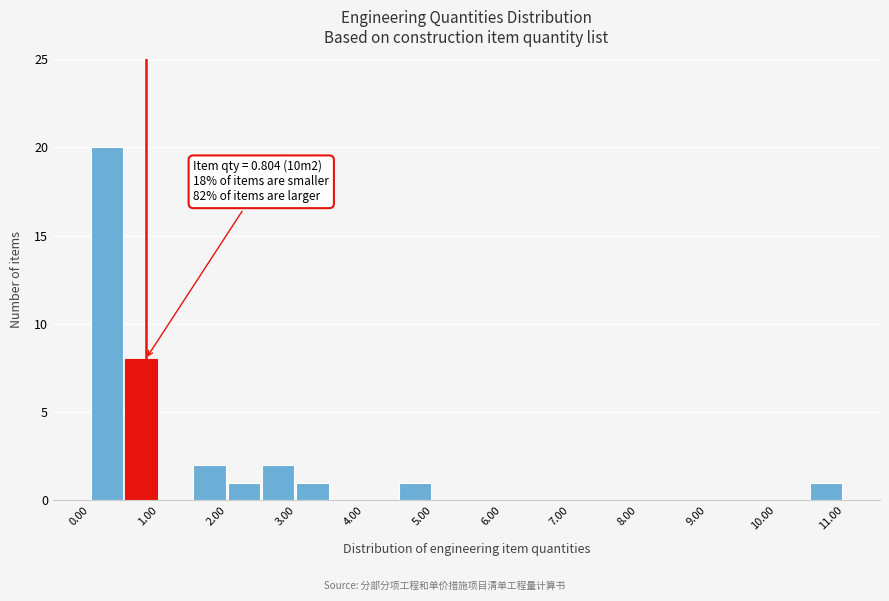

Which range on the x-axis has the tallest bar?

0.0 to 0.5